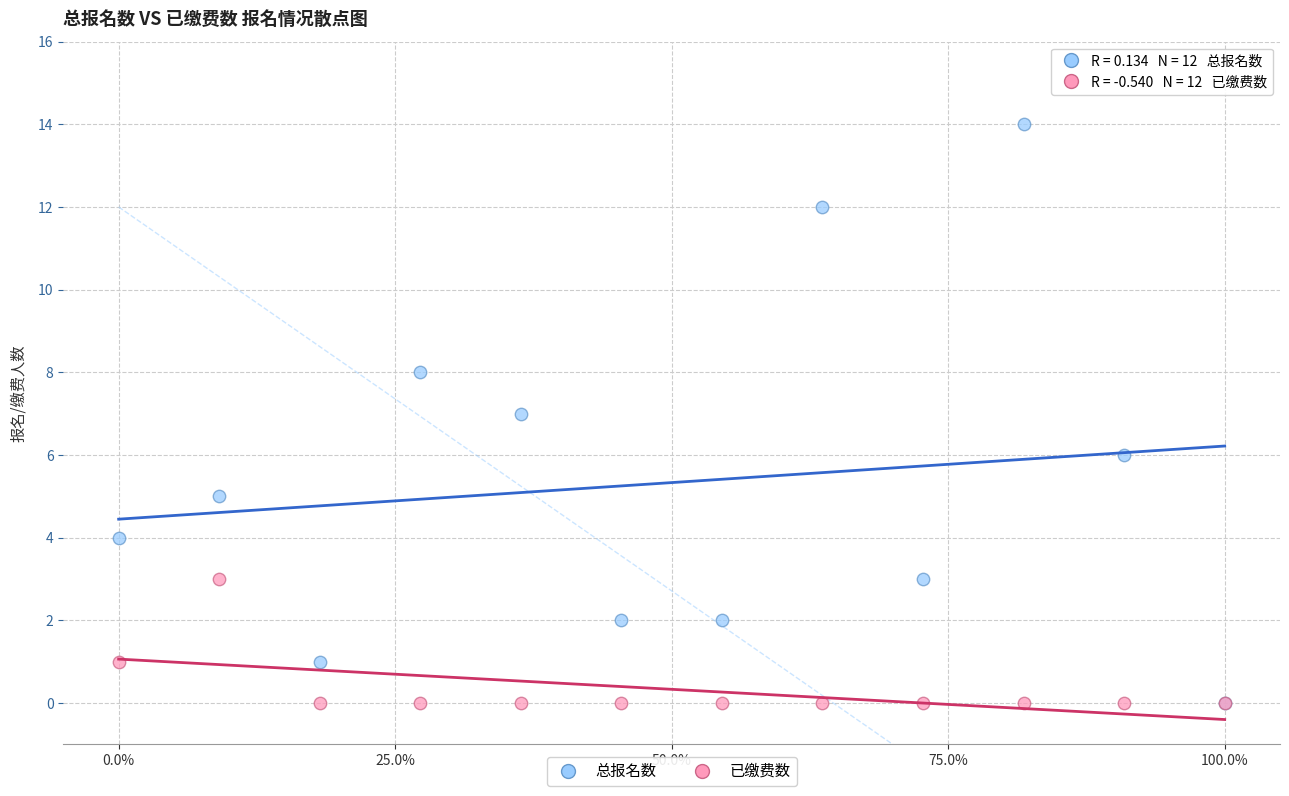

Which series contains the highest Y value?

总报名数